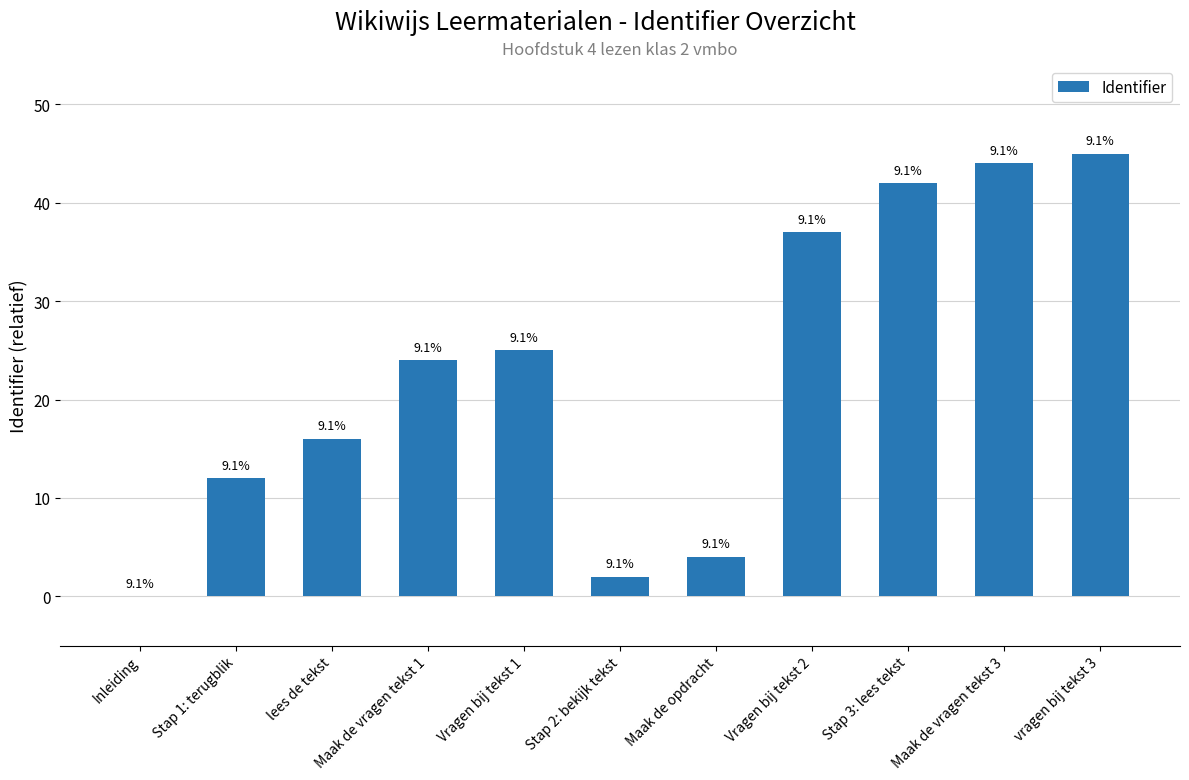

Are the bars horizontal?

No